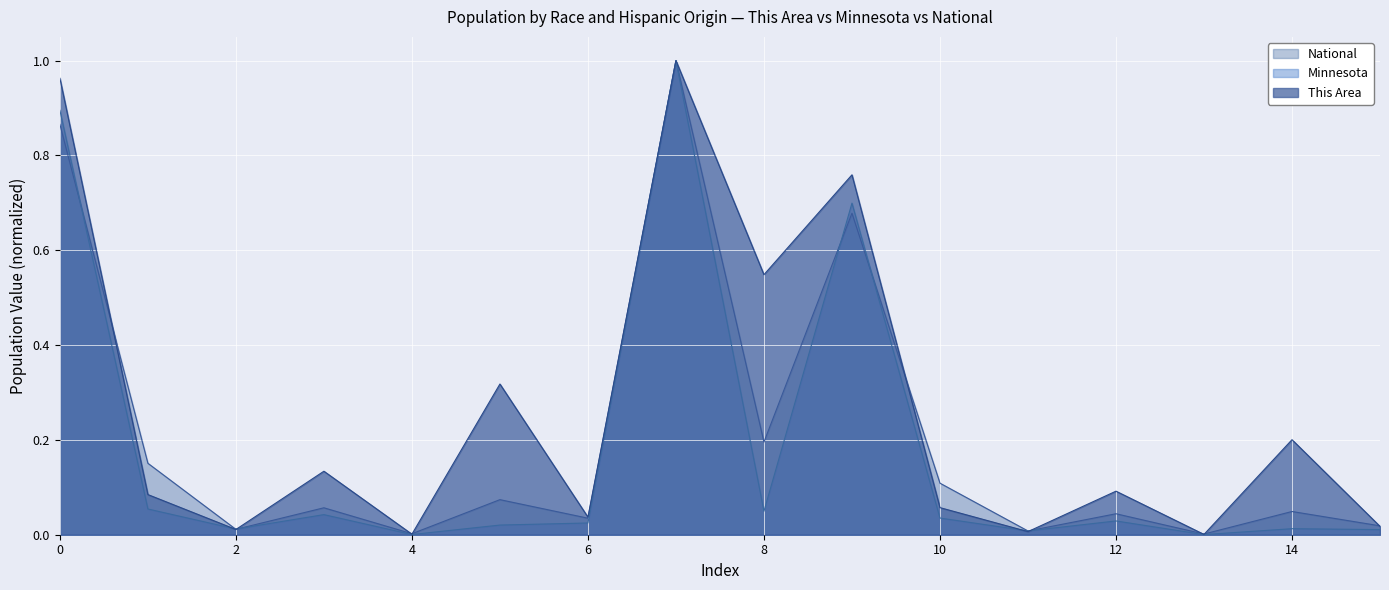

Rank the series by their average value, from highest to lowest.

This Area, National, Minnesota